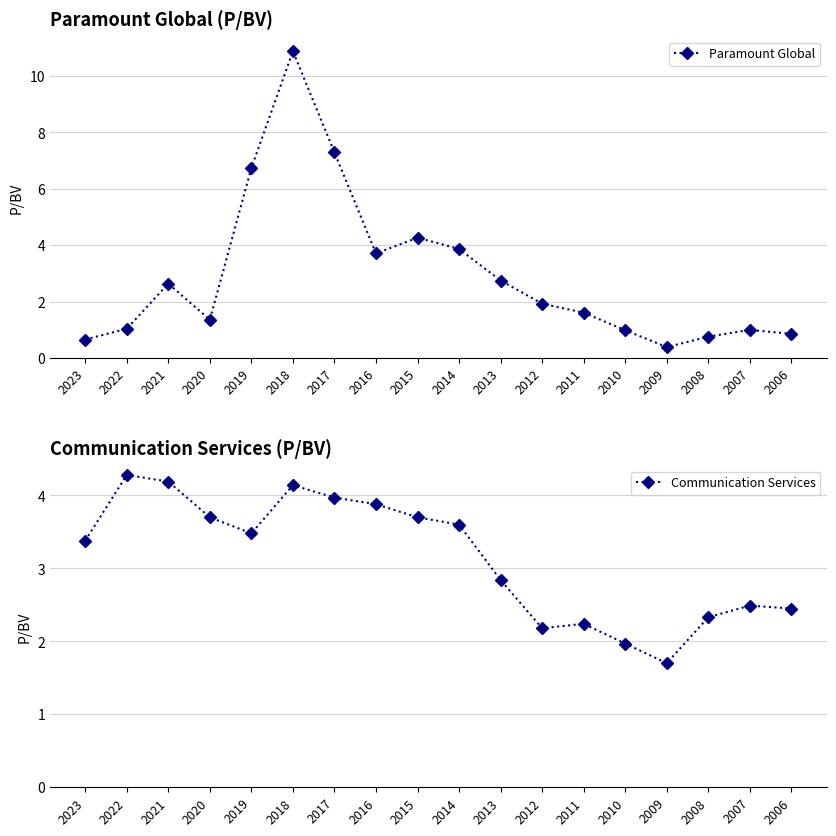

Reading left to right, what are all the values shown in this chart?

Paramount Global: 2023=0.7	2022=1.0	2021=2.6	2020=1.4	2019=6.7	2018=10.9	2017=7.3	2016=3.7	2015=4.3	2014=3.9	2013=2.8	2012=1.9	2011=1.6	2010=1.0	2009=0.4	2008=0.8	2007=1.0	2006=0.9
Communication Services: 2023=3.4	2022=4.3	2021=4.2	2020=3.7	2019=3.5	2018=4.1	2017=4.0	2016=3.9	2015=3.7	2014=3.6	2013=2.8	2012=2.2	2011=2.2	2010=2.0	2009=1.7	2008=2.3	2007=2.5	2006=2.5